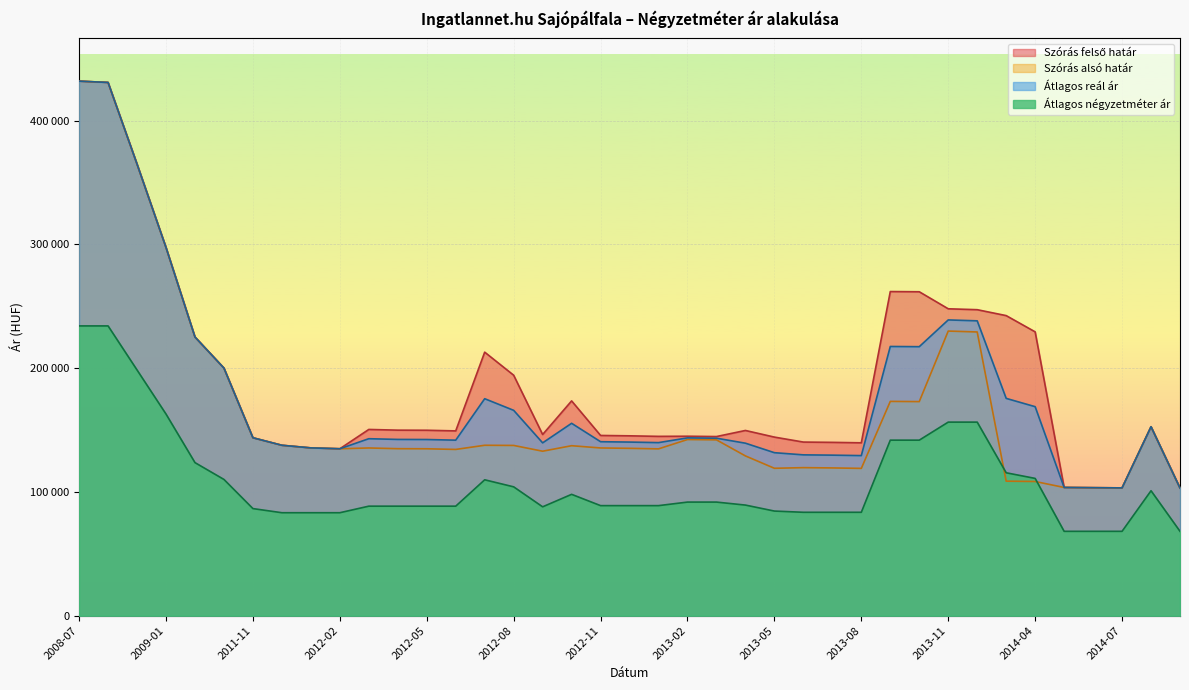

List the series in order of their peak value, lowest first.

Átlagos négyzetméter ár, Szórás alsó határ, Szórás felső határ, Átlagos reál ár